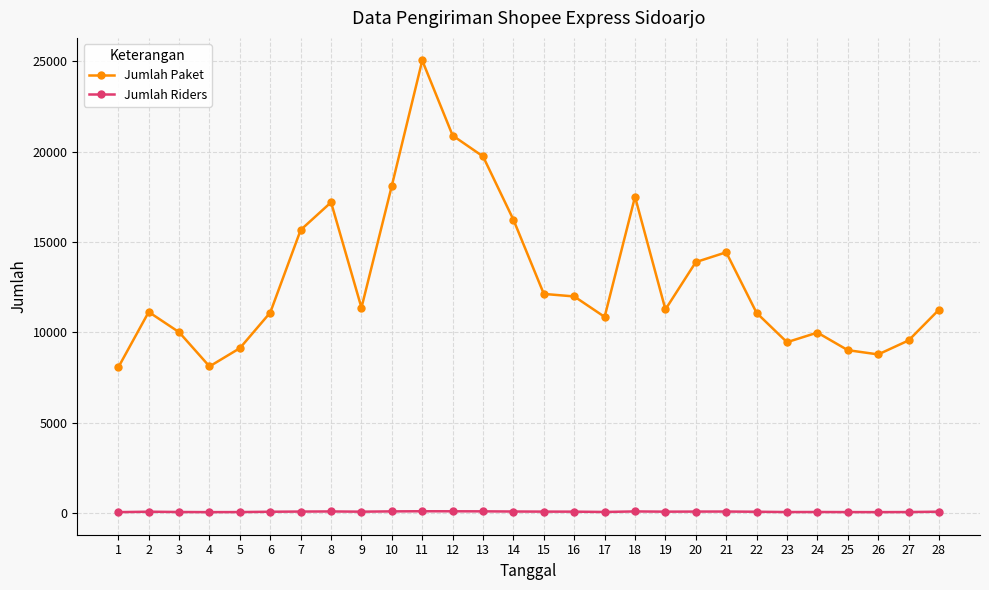

At which category does the chart reach its peak across all series?

11